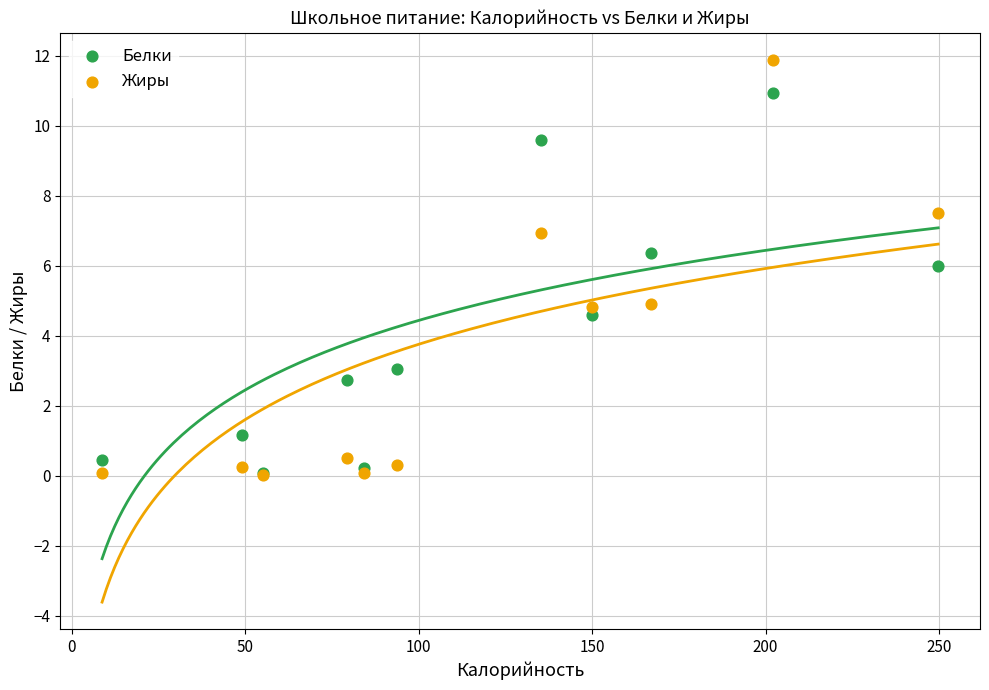

Which series has the largest Y range (max minus min)?

Жиры